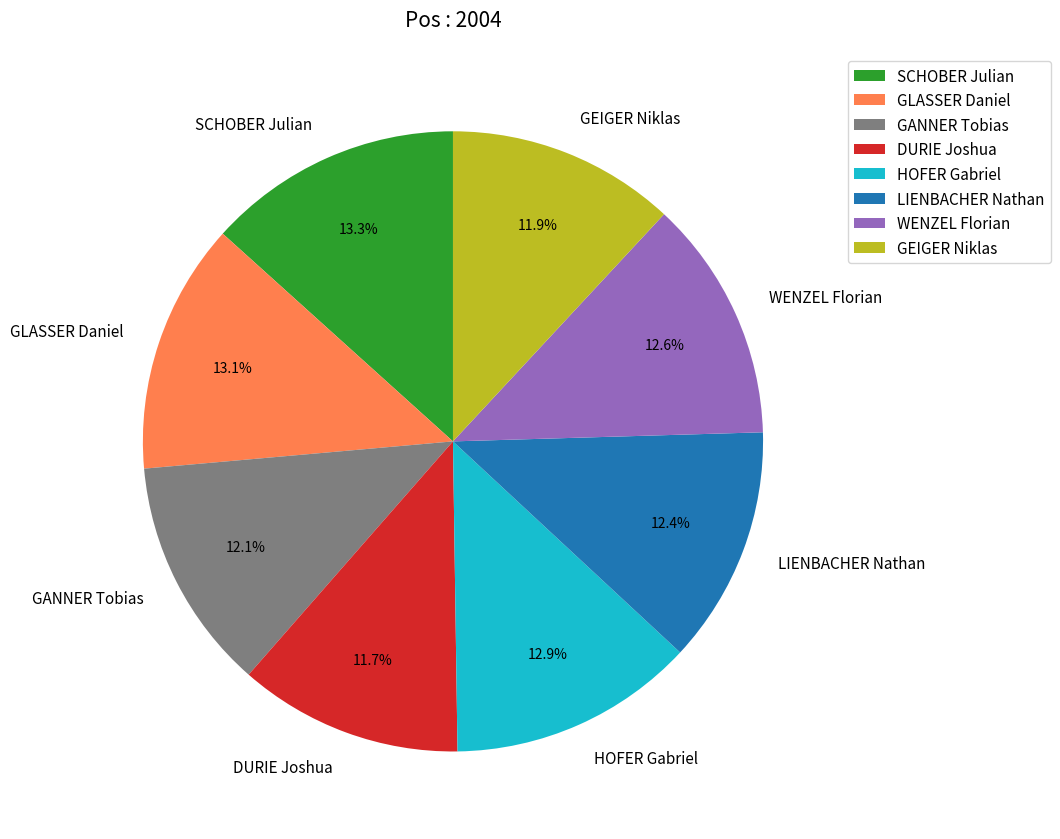

Is there a majority slice in this chart?

No